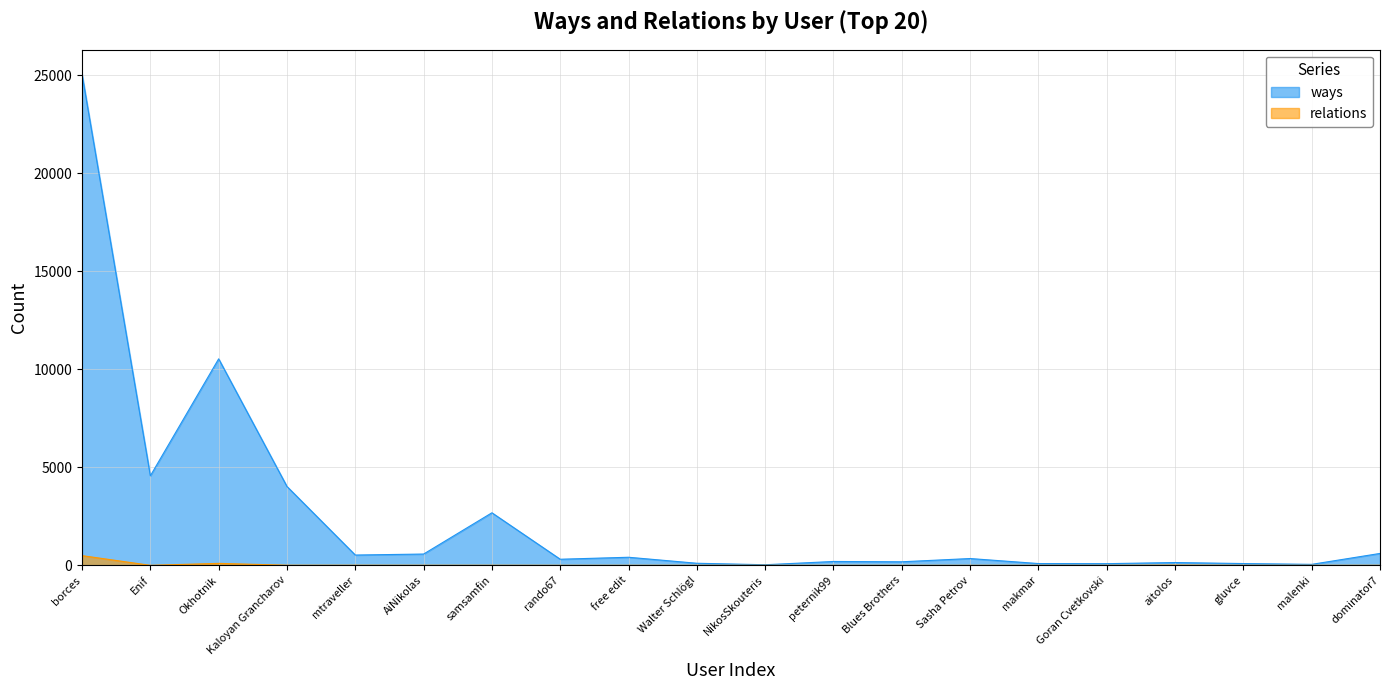

What is the sum of all ways values?

50583